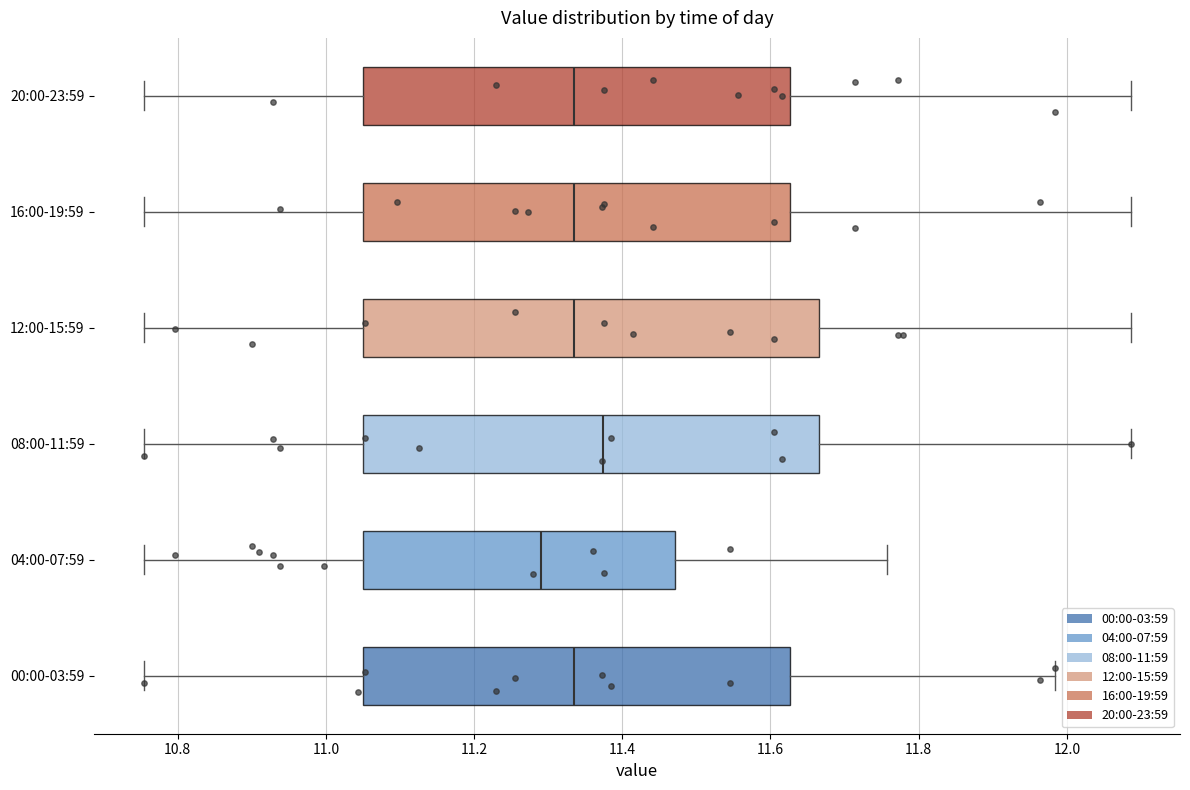

Reading bottom to top, transcribe this box plot: for each box, give where its median line is, the range the box spans, and where its two whiskers end, as read against the x-axis. The values are not printed on the chart, so give them approximately, as read against the axis.

00:00-03:59: median 11.34, box 11.06 to 11.62, whiskers 10.76 to 11.98
04:00-07:59: median 11.30, box 11.06 to 11.48, whiskers 10.76 to 11.76
08:00-11:59: median 11.38, box 11.06 to 11.66, whiskers 10.76 to 12.08
12:00-15:59: median 11.34, box 11.06 to 11.66, whiskers 10.76 to 12.08
16:00-19:59: median 11.34, box 11.06 to 11.62, whiskers 10.76 to 12.08
20:00-23:59: median 11.34, box 11.06 to 11.62, whiskers 10.76 to 12.08